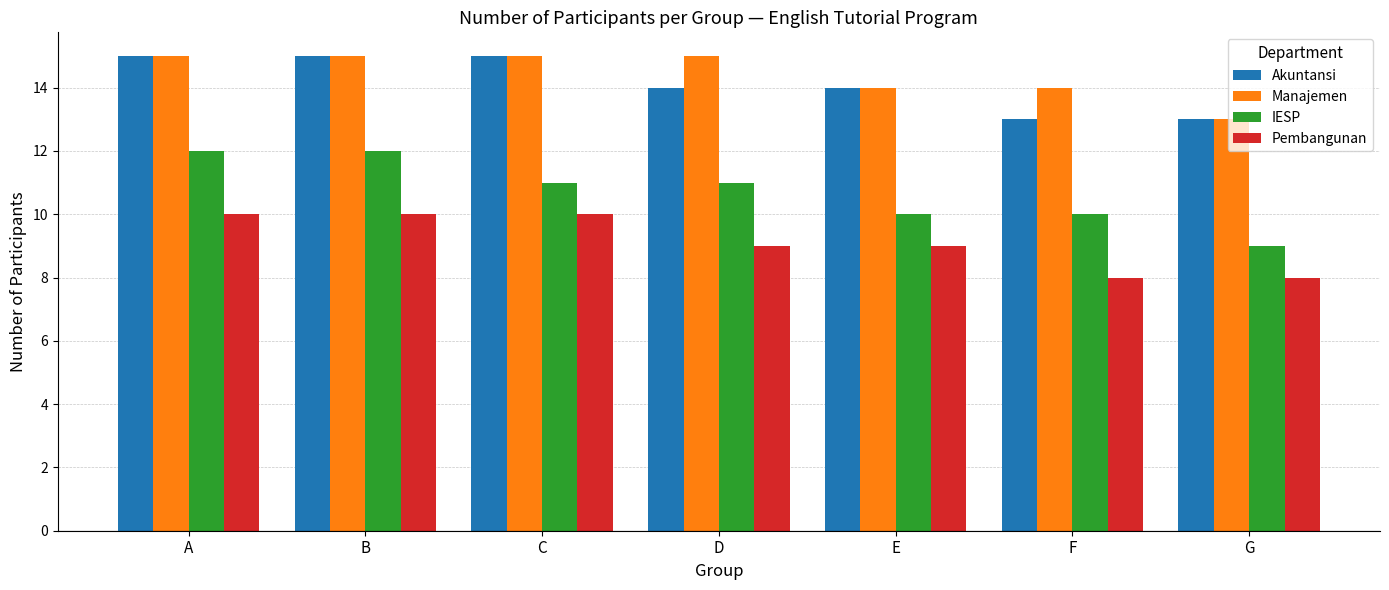

Reading left to right, what are all the values shown in this chart?

Akuntansi: A=15	B=15	C=15	D=14	E=14	F=13	G=13
Manajemen: A=15	B=15	C=15	D=15	E=14	F=14	G=13
IESP: A=12	B=12	C=11	D=11	E=10	F=10	G=9
Pembangunan: A=10	B=10	C=10	D=9	E=9	F=8	G=8